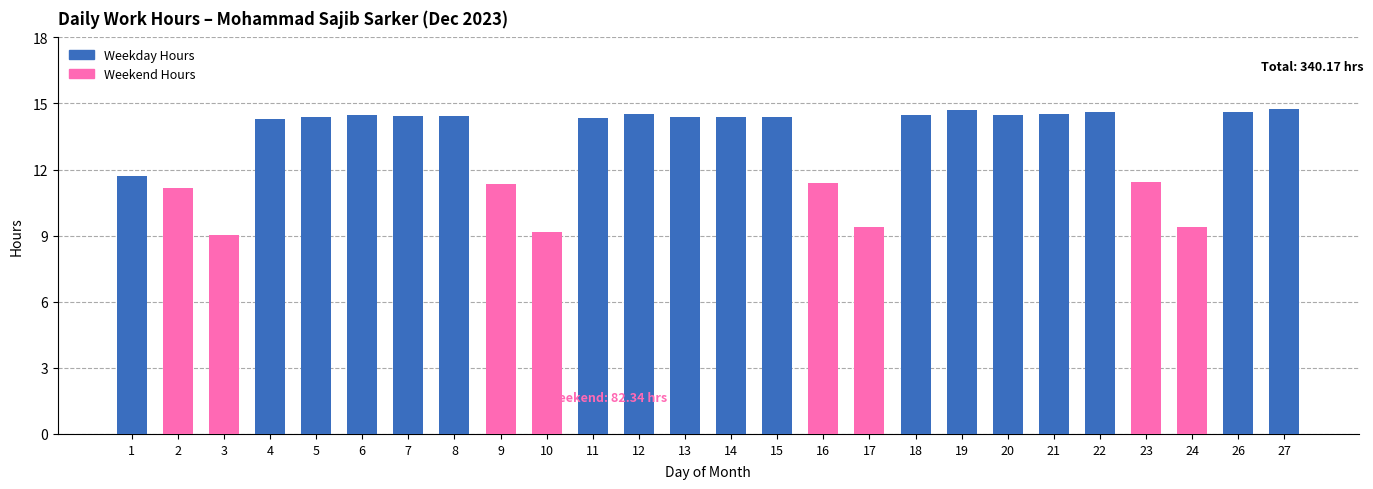

What is the sum of all Weekend Hours values?

82.3